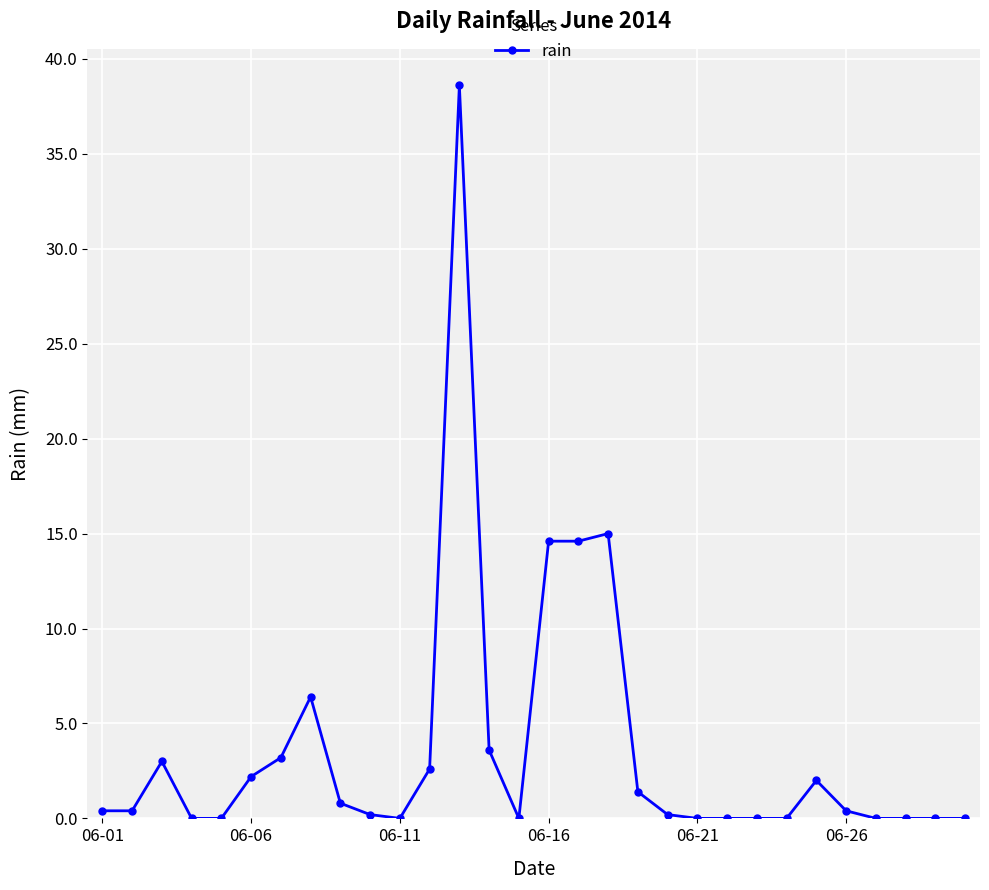

What is the maximum value shown in the chart?

38.6